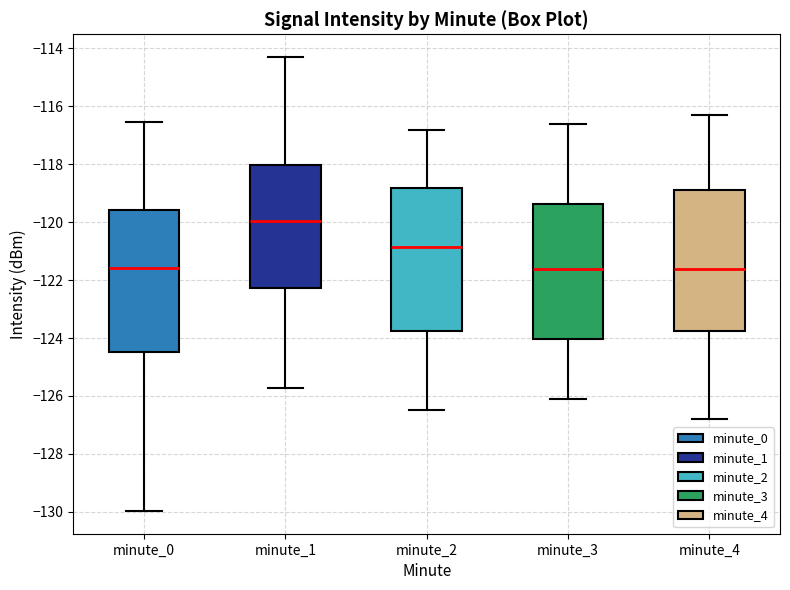

Where is the lower edge of the box for minute_4 on the y-axis? The values are not printed on the chart, so give them approximately, as read against the axis.

-123.8